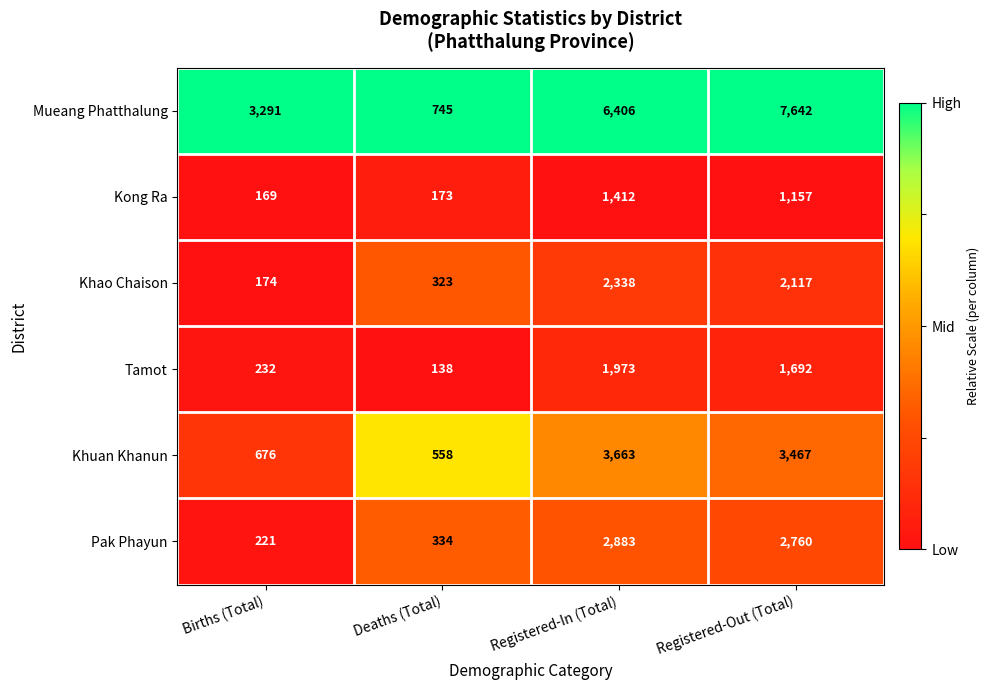

How many series are shown in this chart?

6